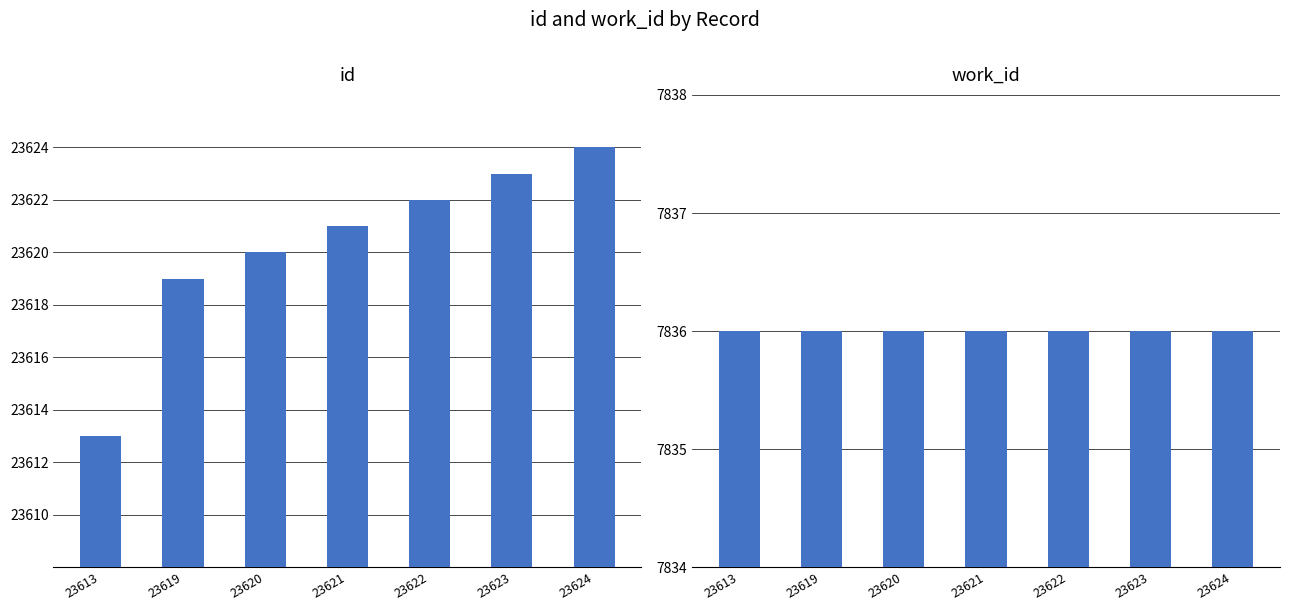

What is the value of the id bar at the 5th from the left?

23622